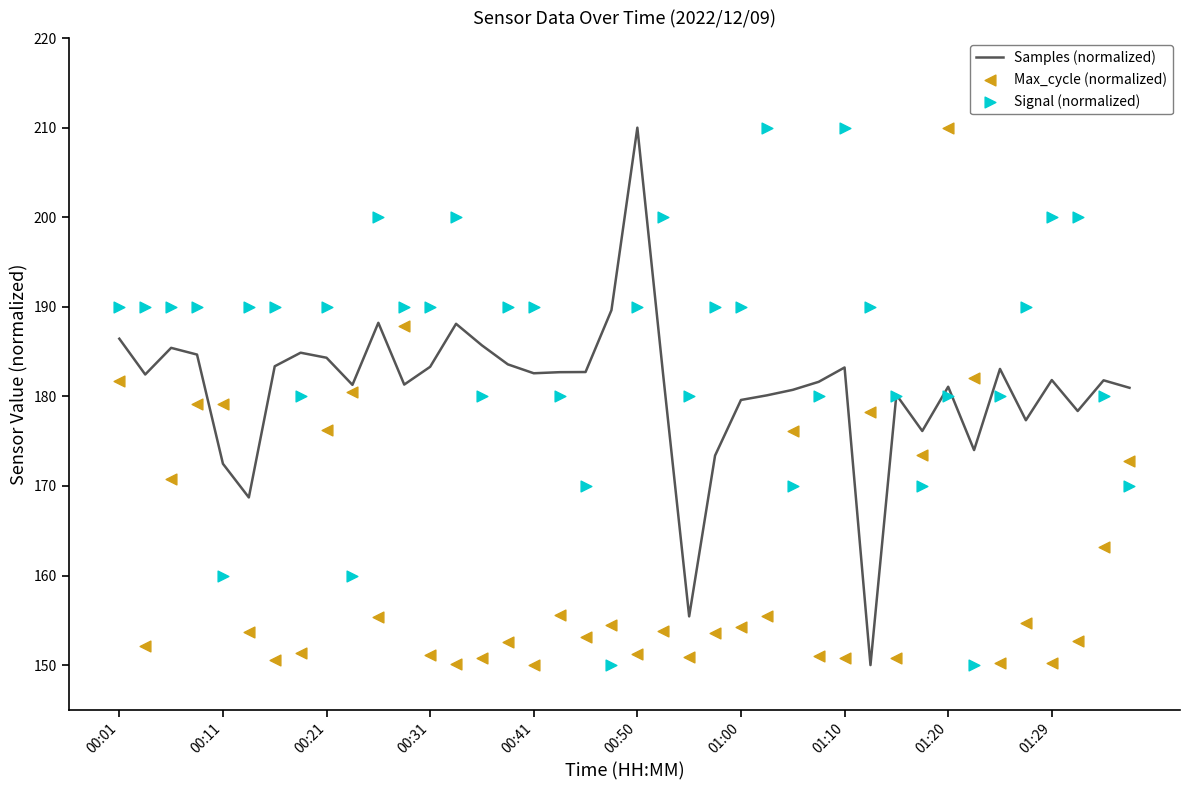

Which series reaches the maximum Y coordinate?

Samples (normalized)